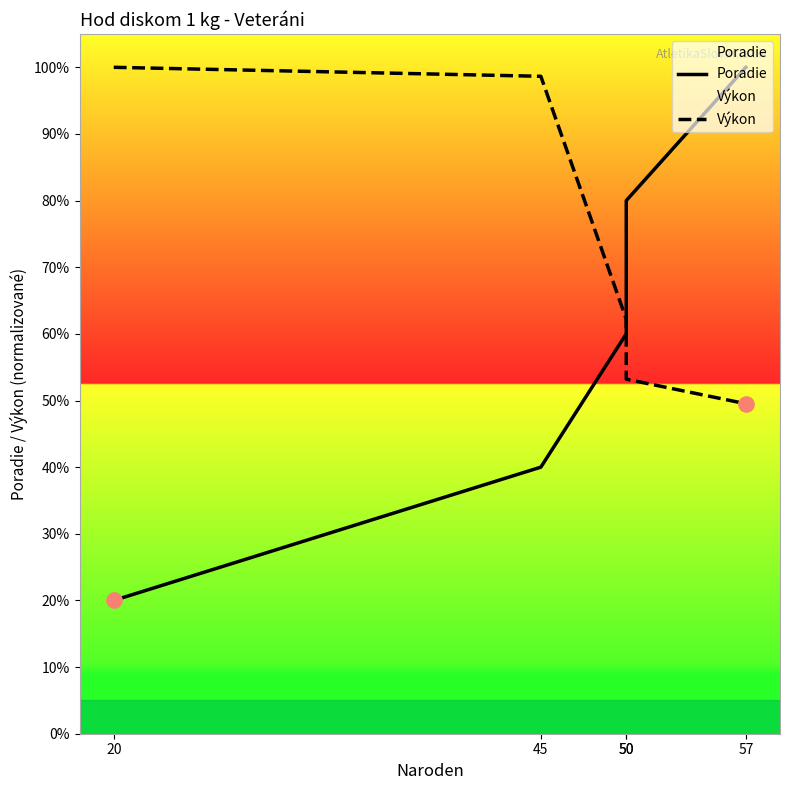

At how many categories does at least one series exceed 62?

5